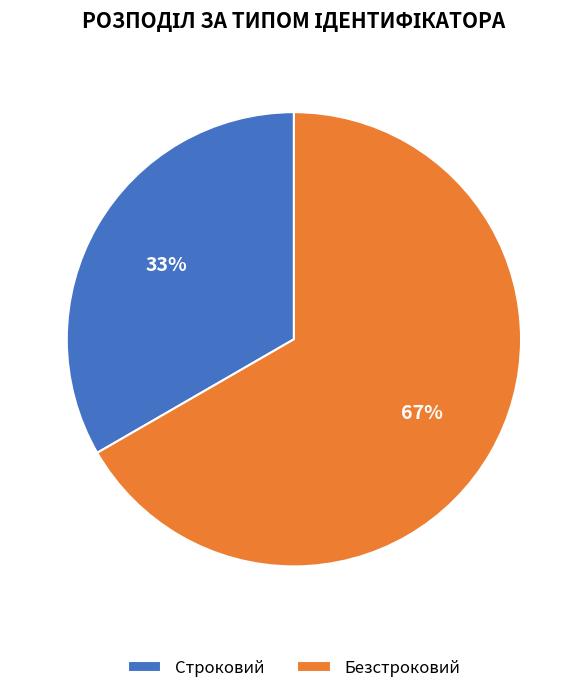

Do Строковий and Безстроковий together represent more than half of the pie?

Yes